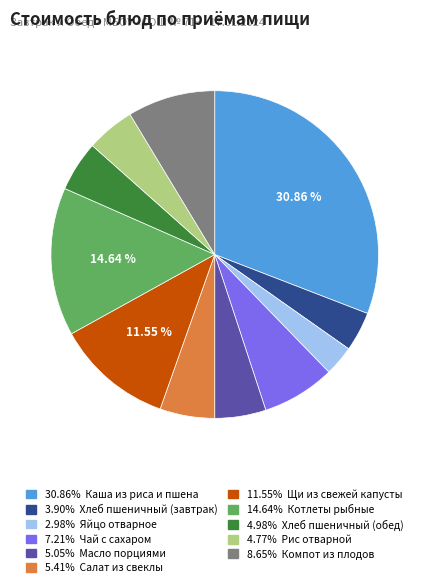

Count the number of slices in the pie.

11